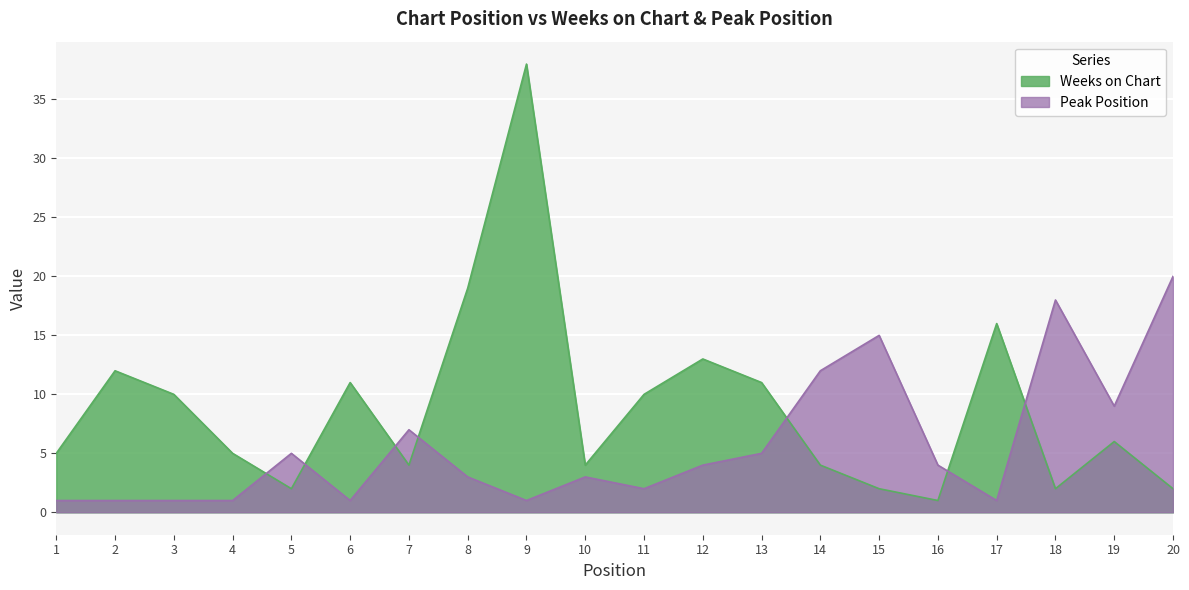

What is the total value across all series at 10?

7